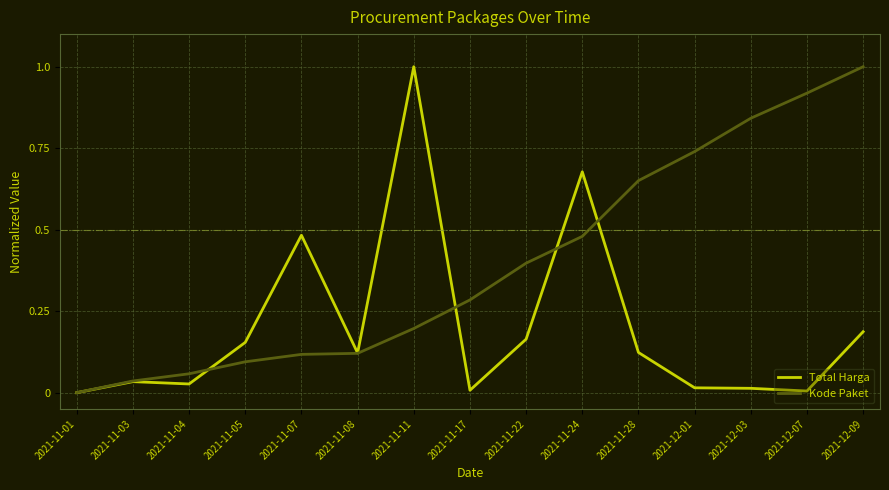

Which series has the largest total across all categories?

Kode Paket